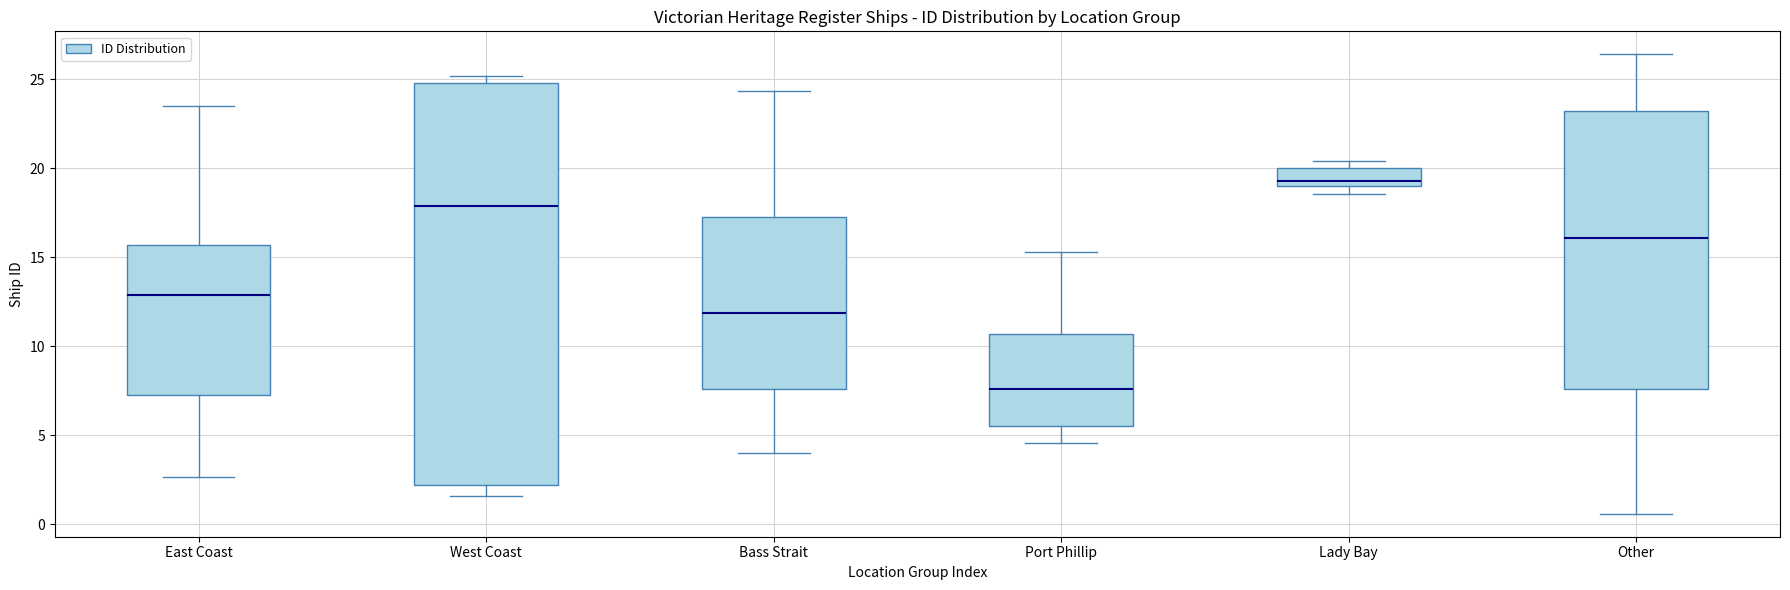

Which box's median line is the highest?

Lady Bay